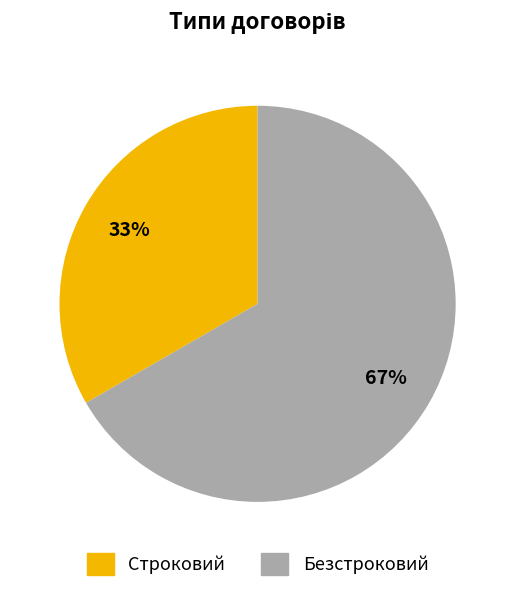

Combined, do Строковий and Безстроковий account for over 50%?

Yes